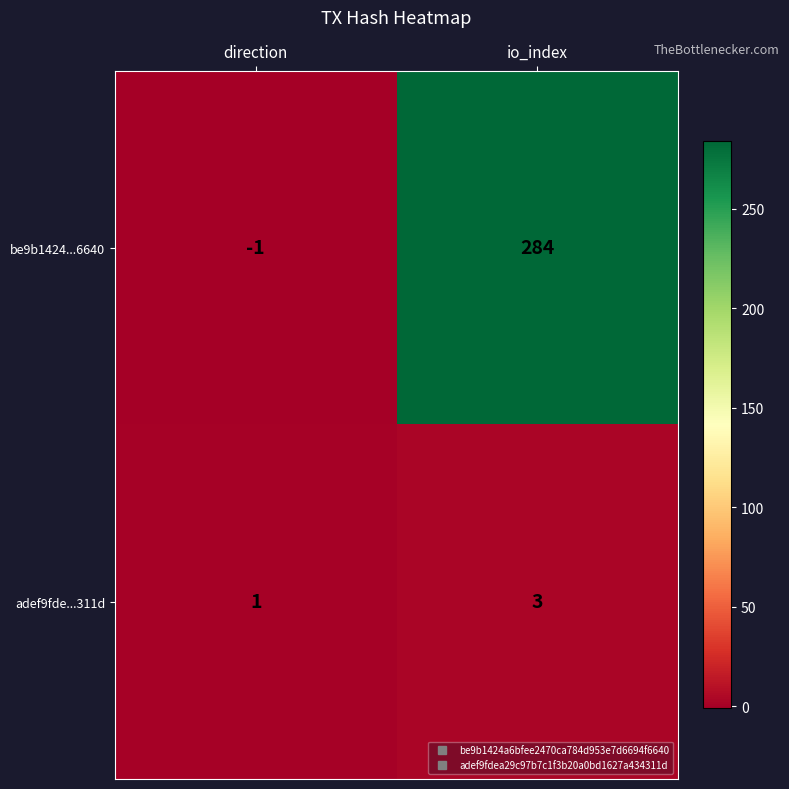

What is the difference between the maximum and minimum values in the be9b1424...6640 series?

285